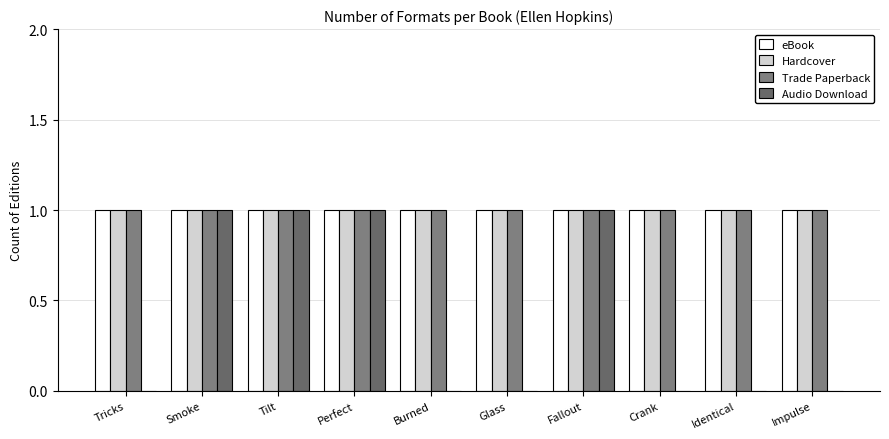

How many groups of bars are there?

10